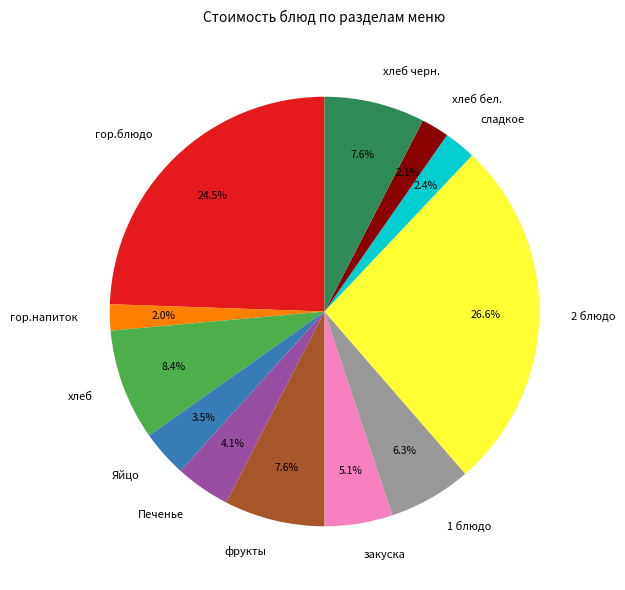

How many slices are in this pie chart?

12